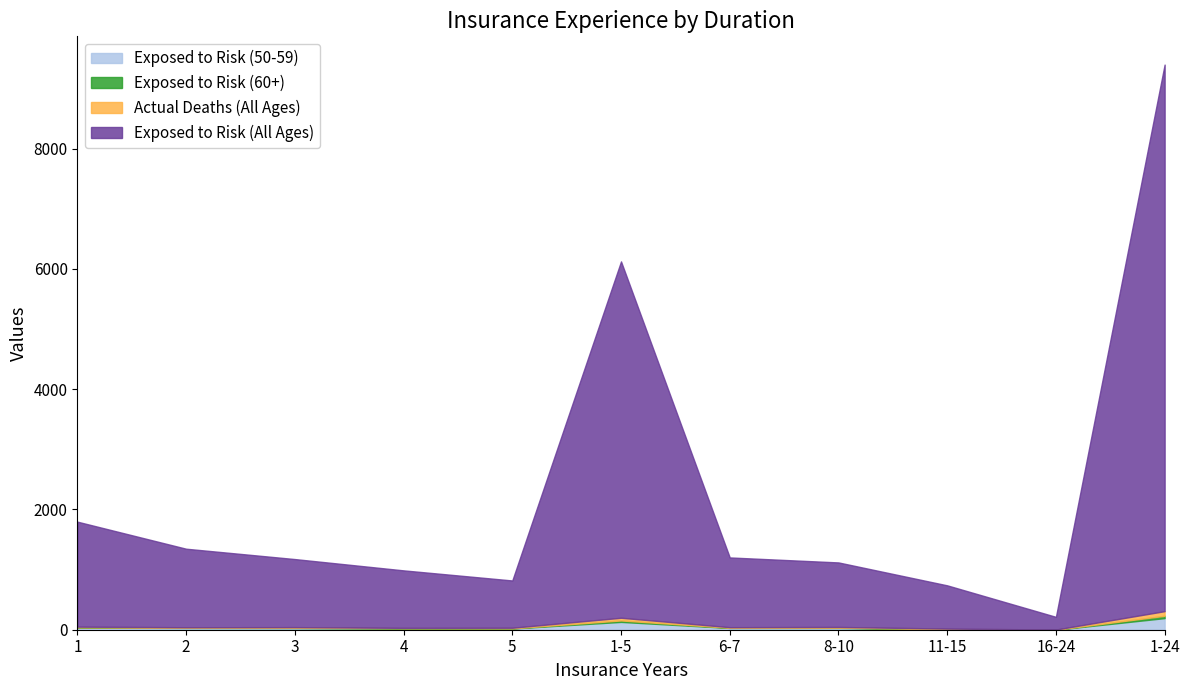

At which category is the sum across all series the highest?

1-24